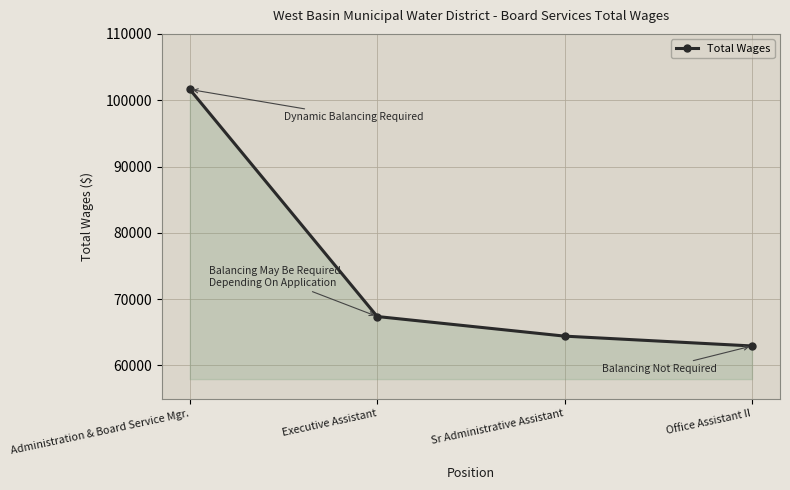

List the labels in order of value, smallest first.

Office Assistant II, Sr Administrative Assistant, Executive Assistant, Administration & Board Service Mgr.